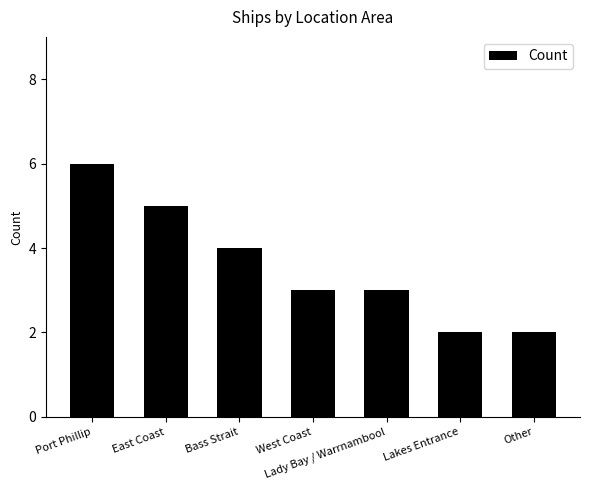

What position from the left is East Coast?

2